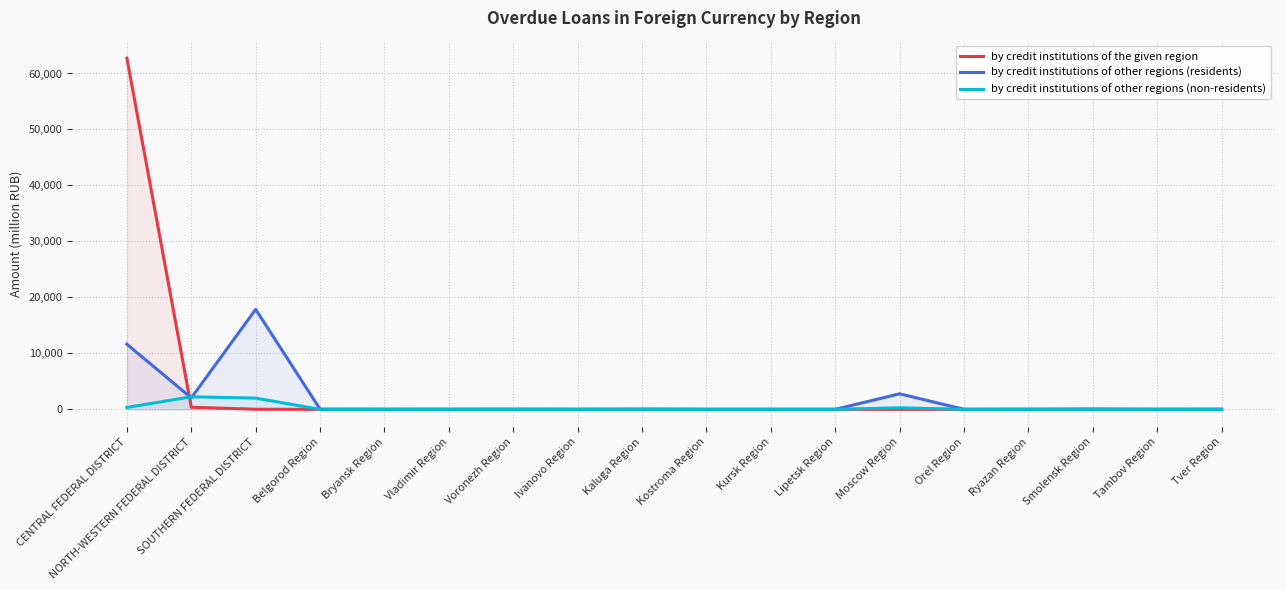

What is the difference between the highest and lowest values at Kaluga Region?

37